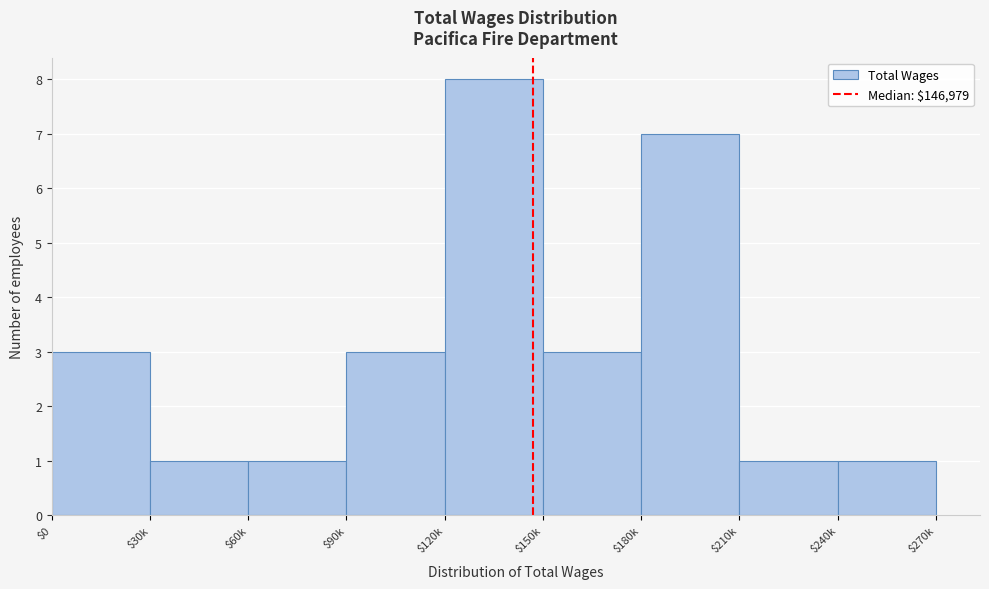

Reading left to right, extract all data points from this chart.

3	1	1	3	8	3	7	1	1